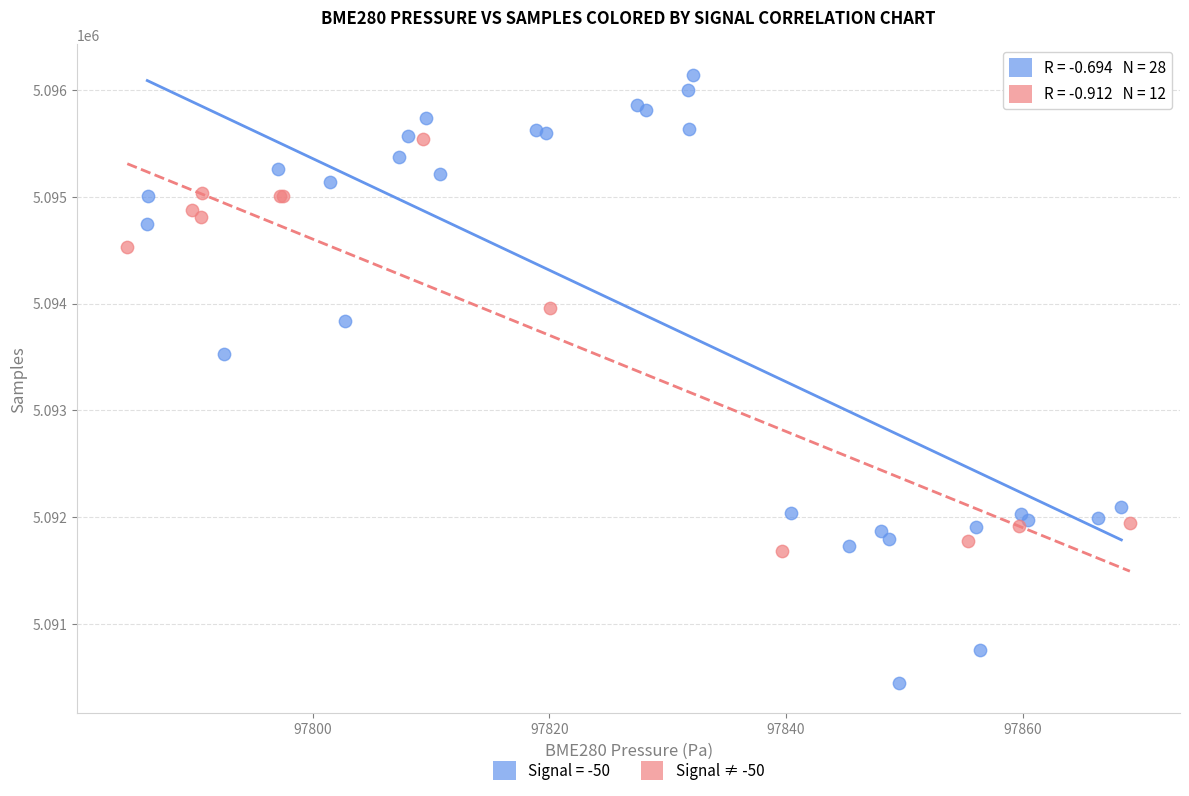

Which series reaches the maximum Y coordinate?

Signal = -50